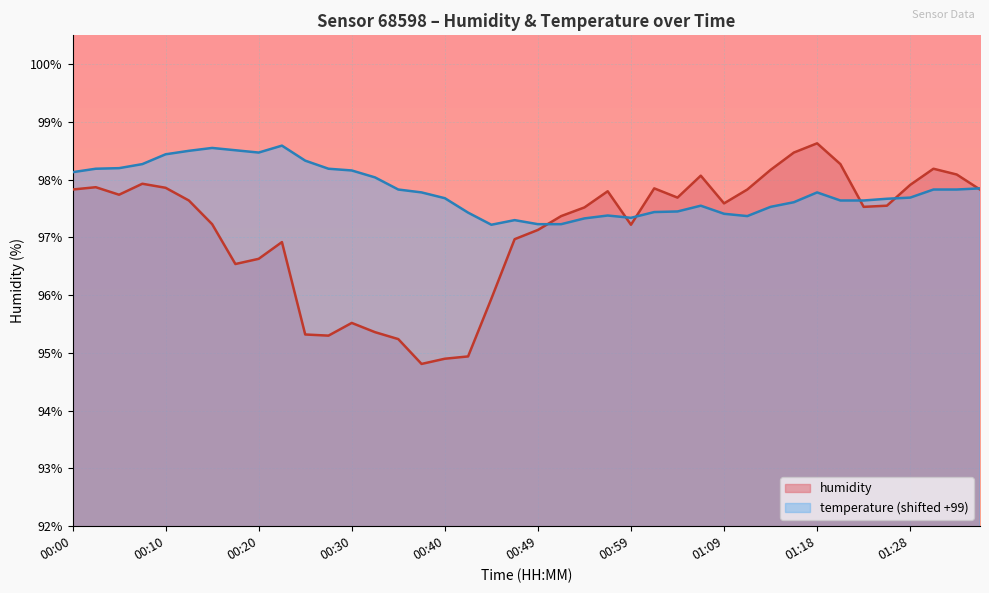

What is the total value across all series at 01:26?

195.2